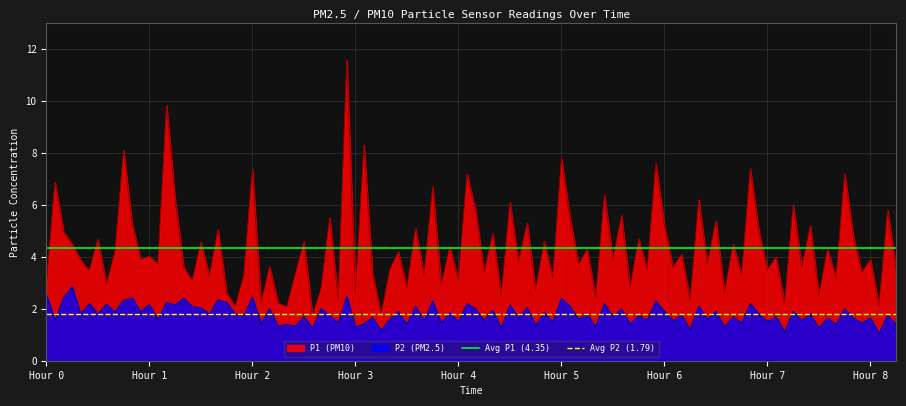

Where is Avg P2 (1.79) nearest to the value 1?

Hour 0